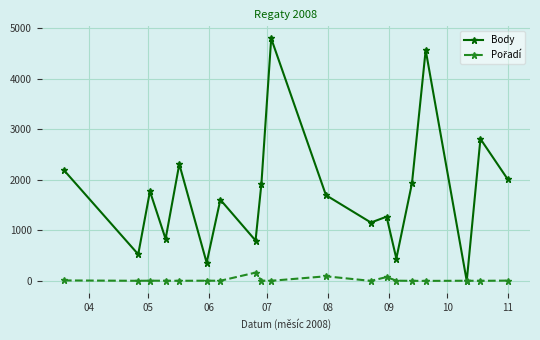

Which series has the largest total across all categories?

Body